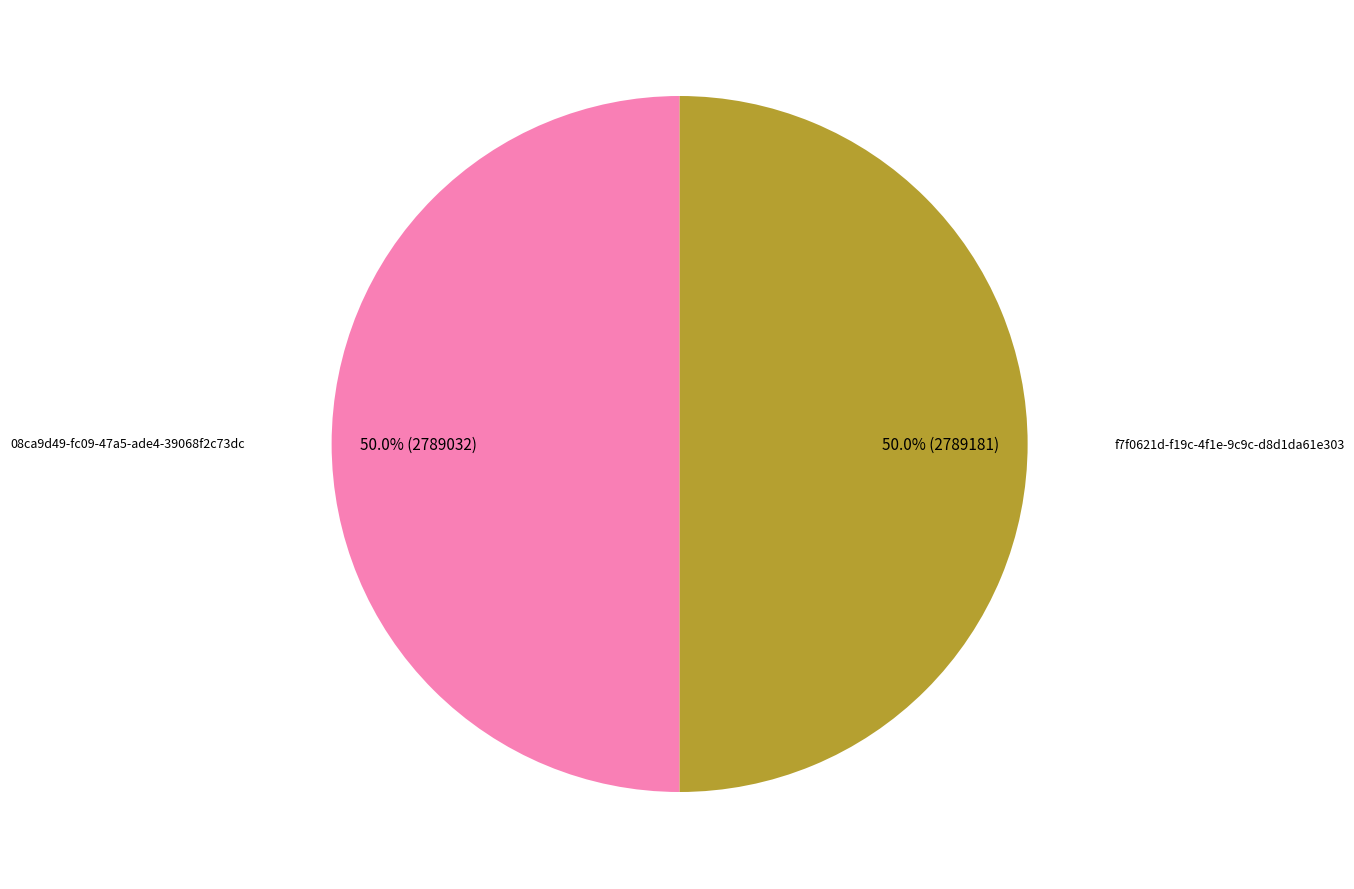

Which slice represents more than half of the pie?

f7f0621d-f19c-4f1e-9c9c-d8d1da61e303